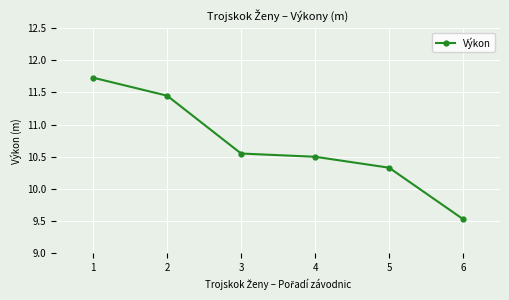

The value at 3 is 15.2. True or false?

False